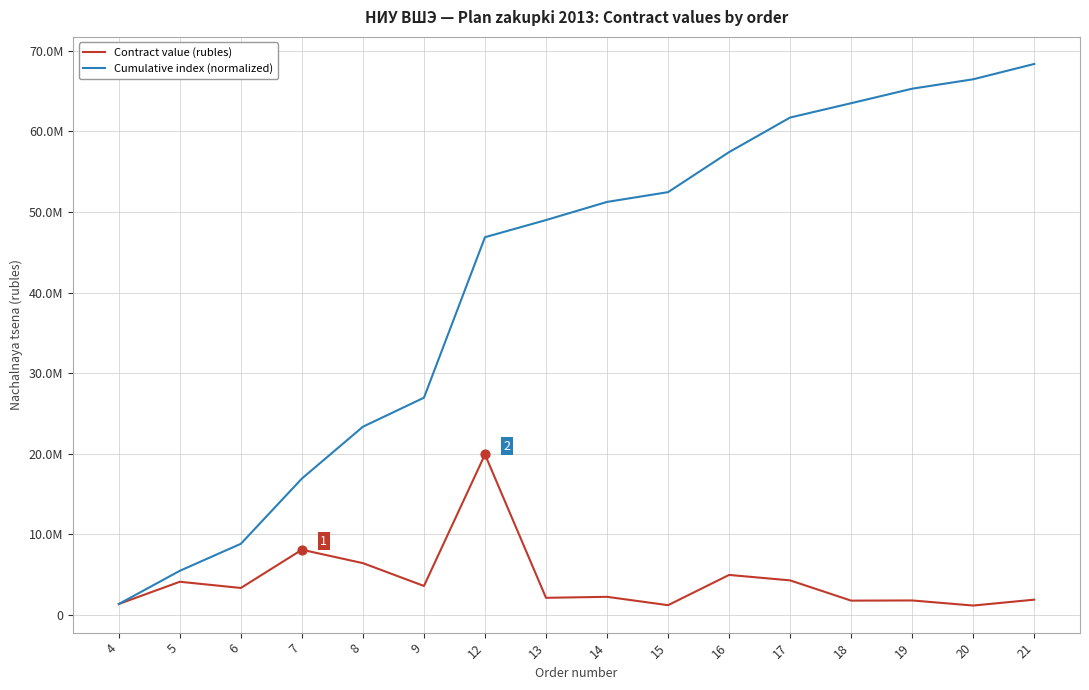

What is the total value across all series at 15?

53672900.0